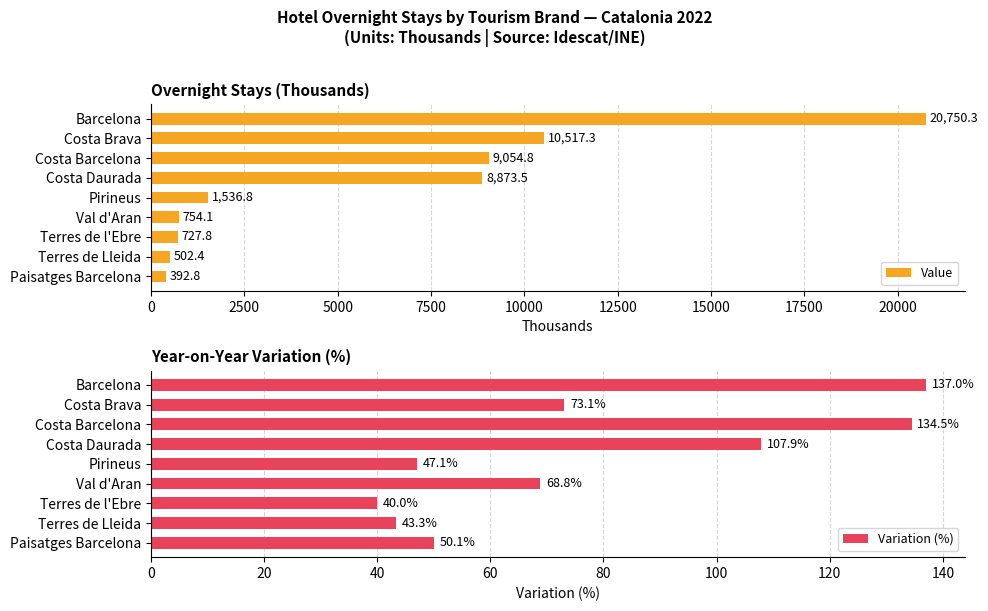

List the labels in order of Value value, largest first.

Barcelona, Costa Brava, Costa Barcelona, Costa Daurada, Pirineus, Val d'Aran, Terres de l'Ebre, Terres de Lleida, Paisatges Barcelona